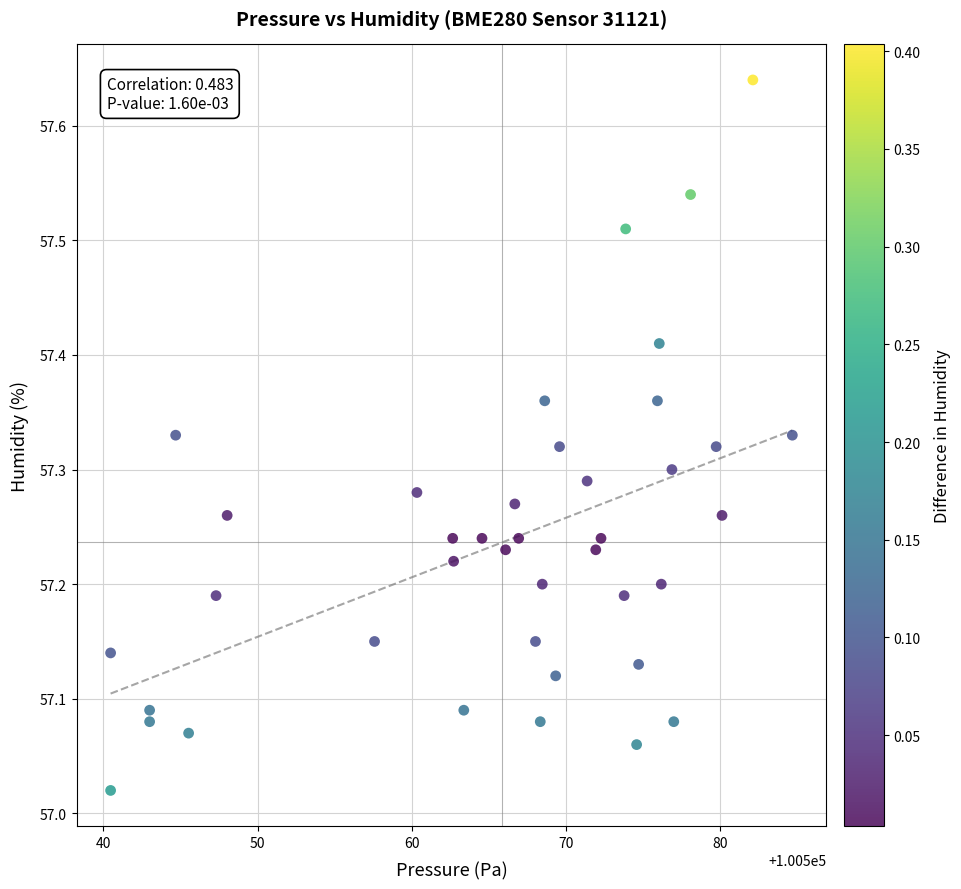

What is the range of Y values (max minus min)?

0.6